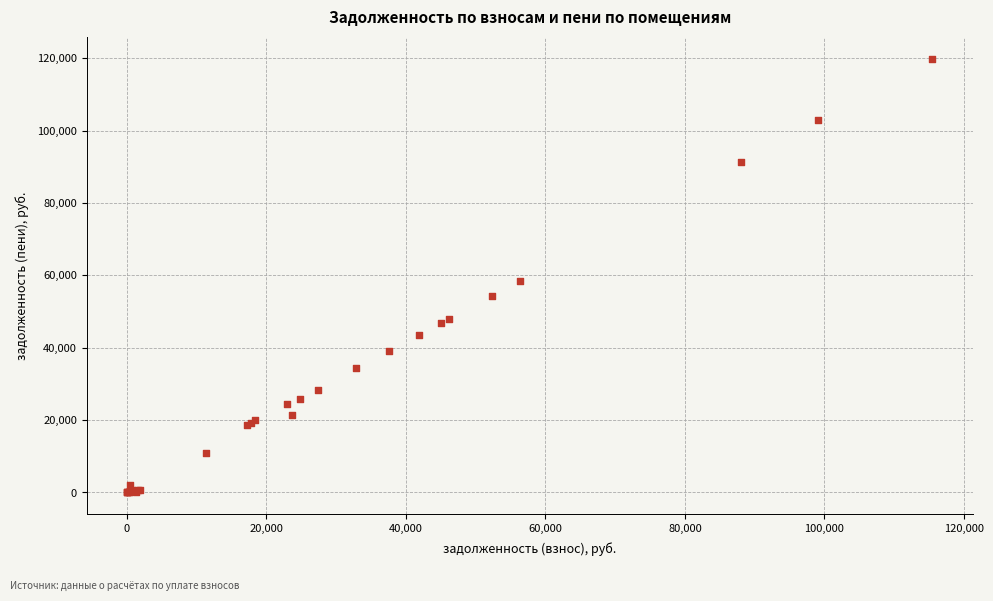

What Y value in the scatter plot is closest to 59973?

58555.2